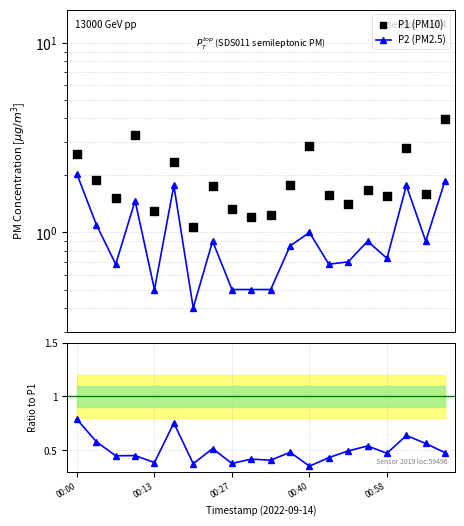

Which series reaches the minimum Y coordinate?

Ratio P2/P1